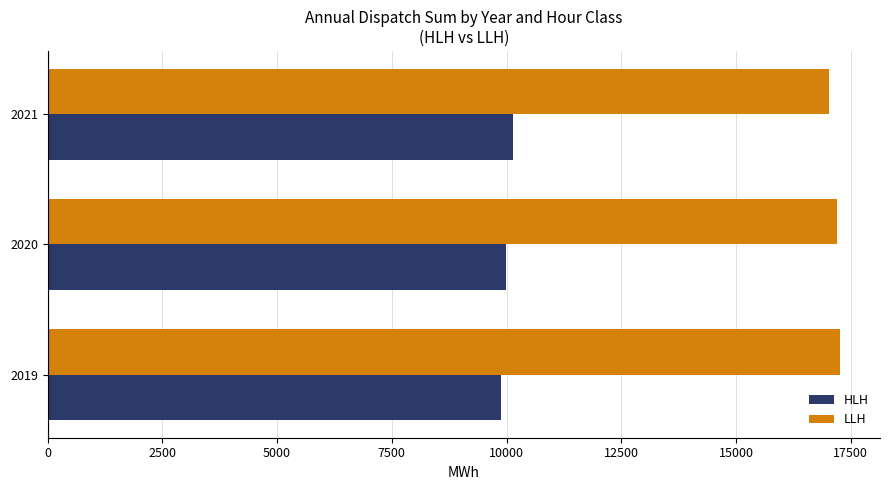

What is the difference between the highest and lowest values at 2019?

7390.9